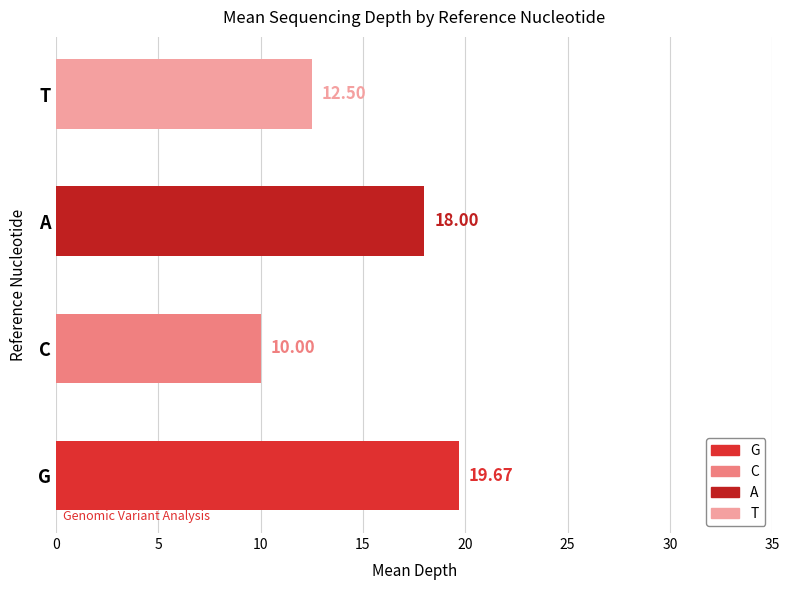

Rank the categories by value from highest to lowest.

G, A, T, C